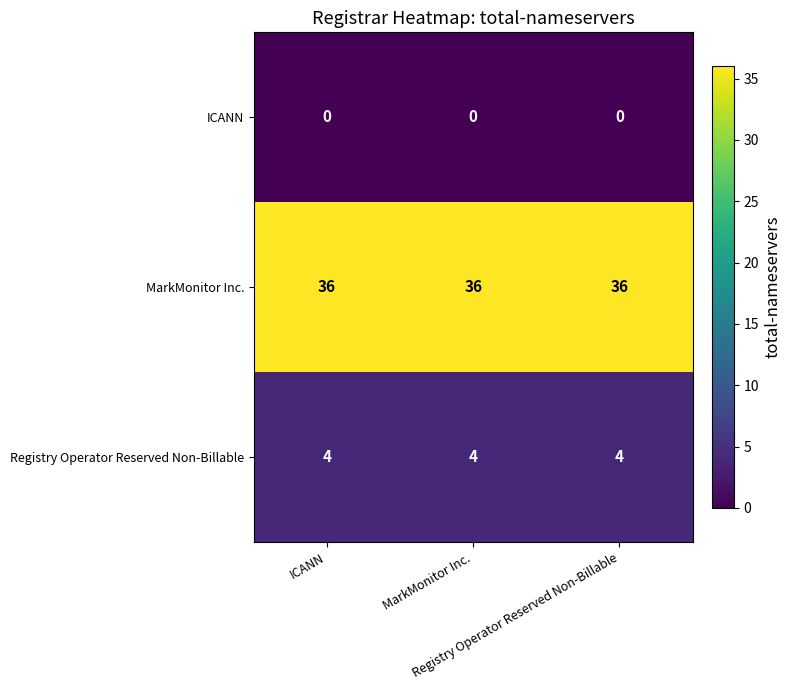

At how many categories does at least one series exceed 13?

3